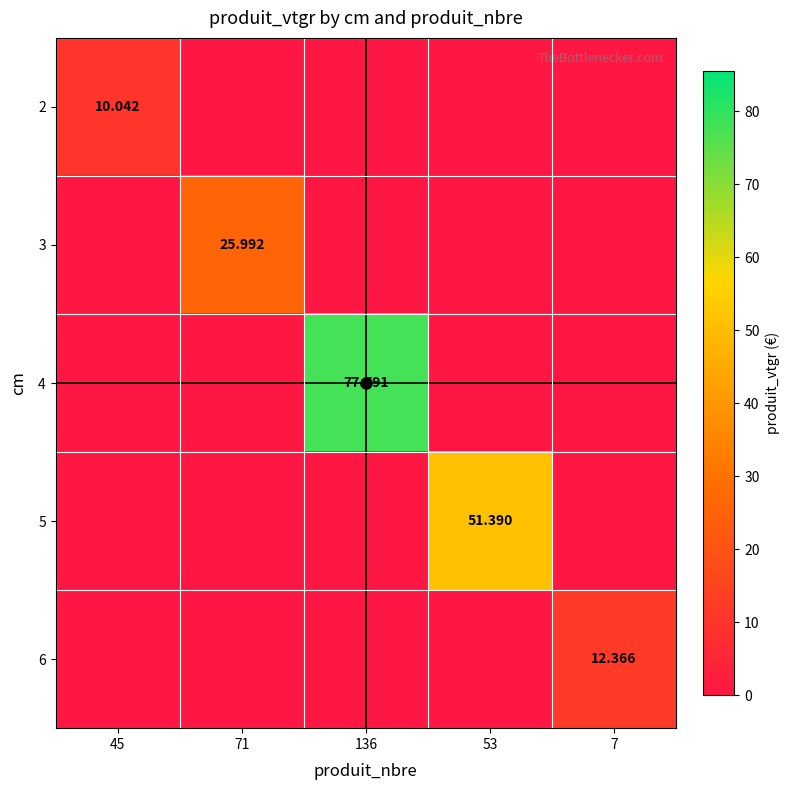

Which category has the highest value across all series?

136